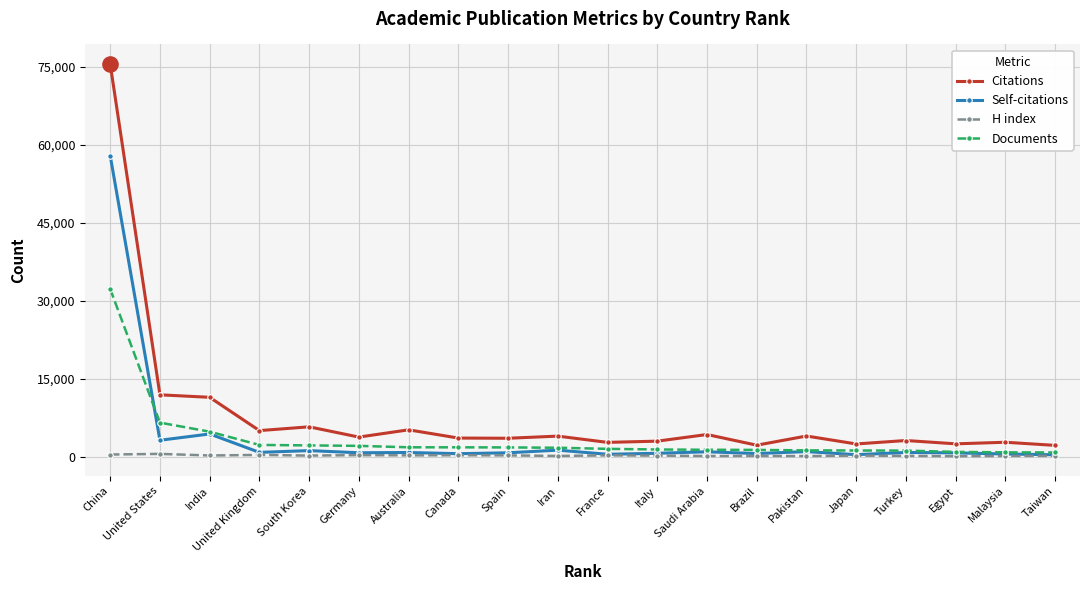

Which series has the widest spread of values?

Citations